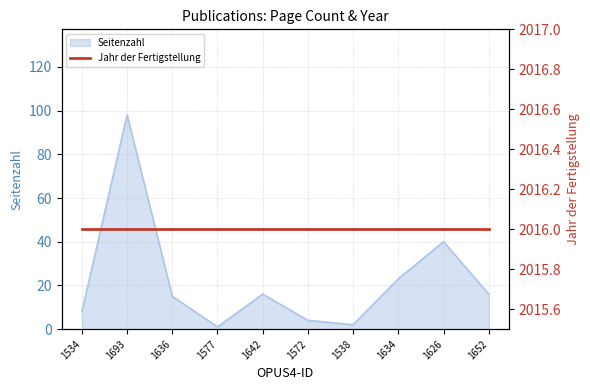

List the labels in order of value, largest first.

1693, 1626, 1634, 1642, 1652, 1636, 1534, 1572, 1538, 1577